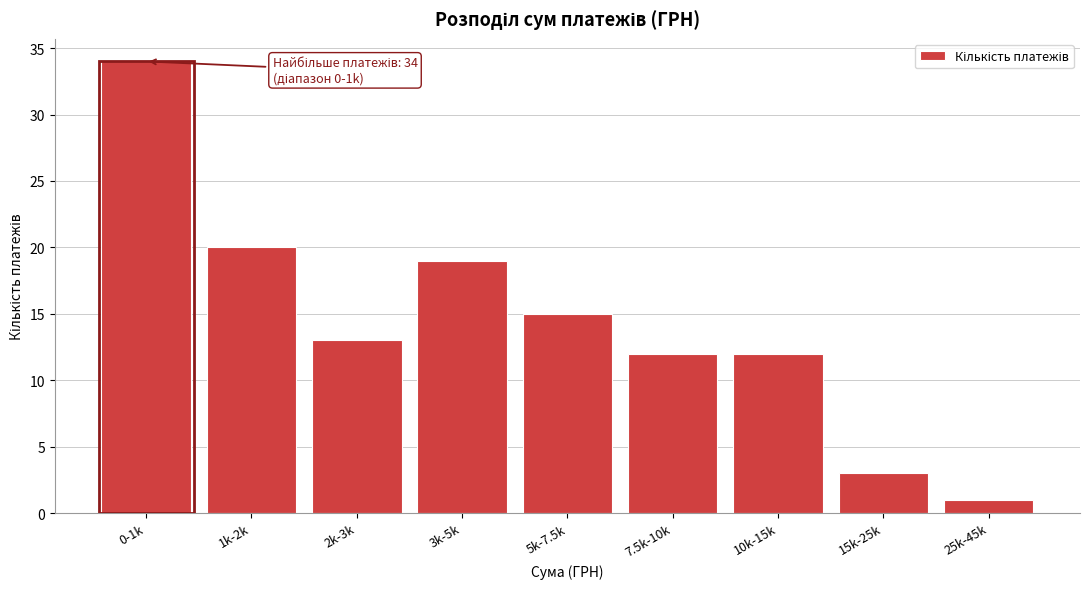

Reading left to right, list all the values displayed in this chart.

0-1k=34	1k-2k=20	2k-3k=13	3k-5k=19	5k-7.5k=15	7.5k-10k=12	10k-15k=12	15k-25k=3	25k-45k=1